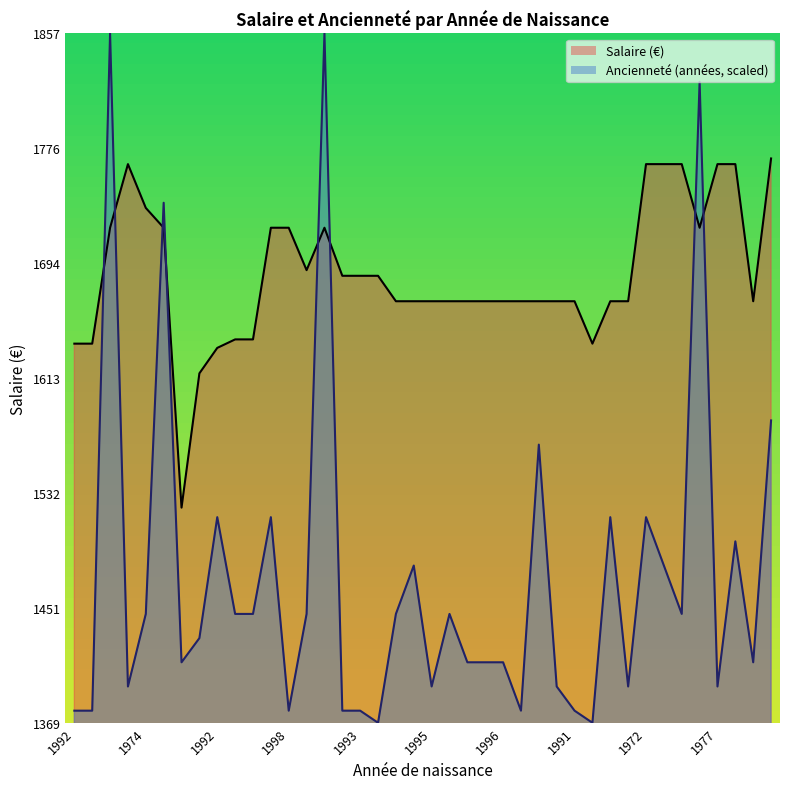

Which category has the lowest value in the Salaire series?

1971